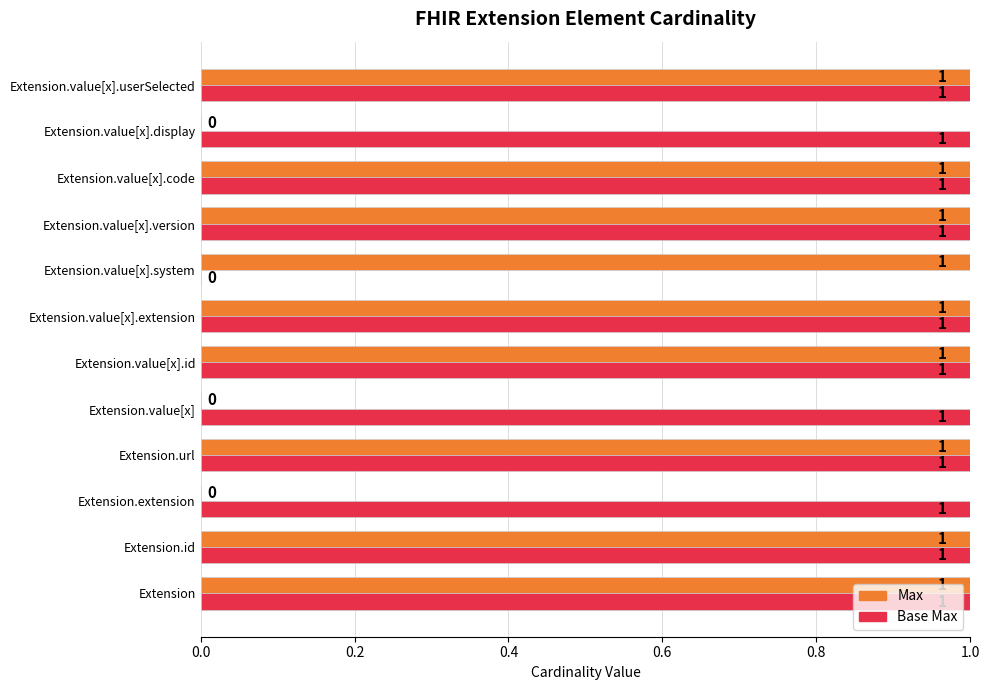

What is the sum of all Max values?

9